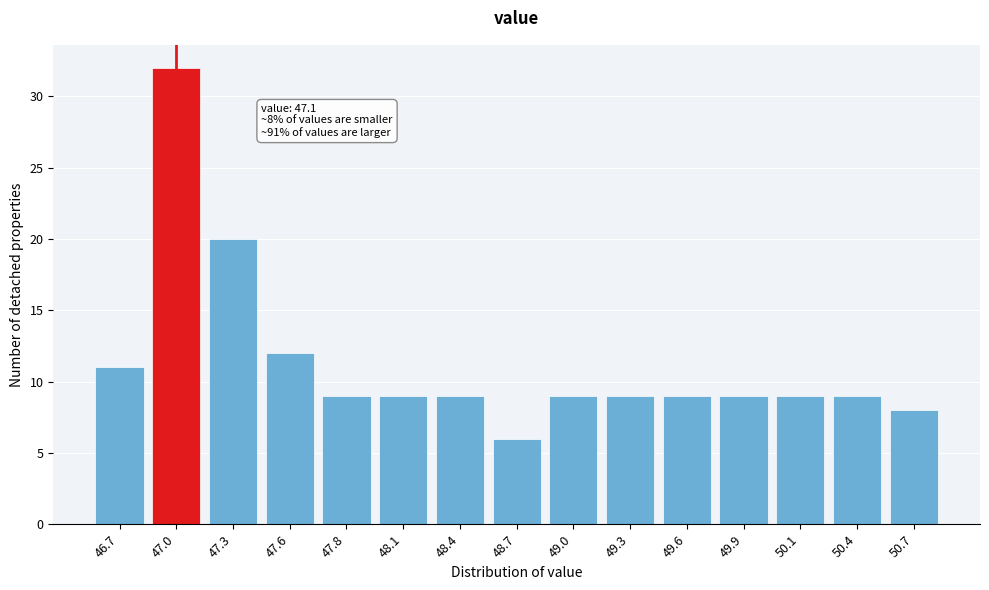

Reading left to right, what are all the values shown in this chart?

11	32	20	12	9	9	9	6	9	9	9	9	9	9	8